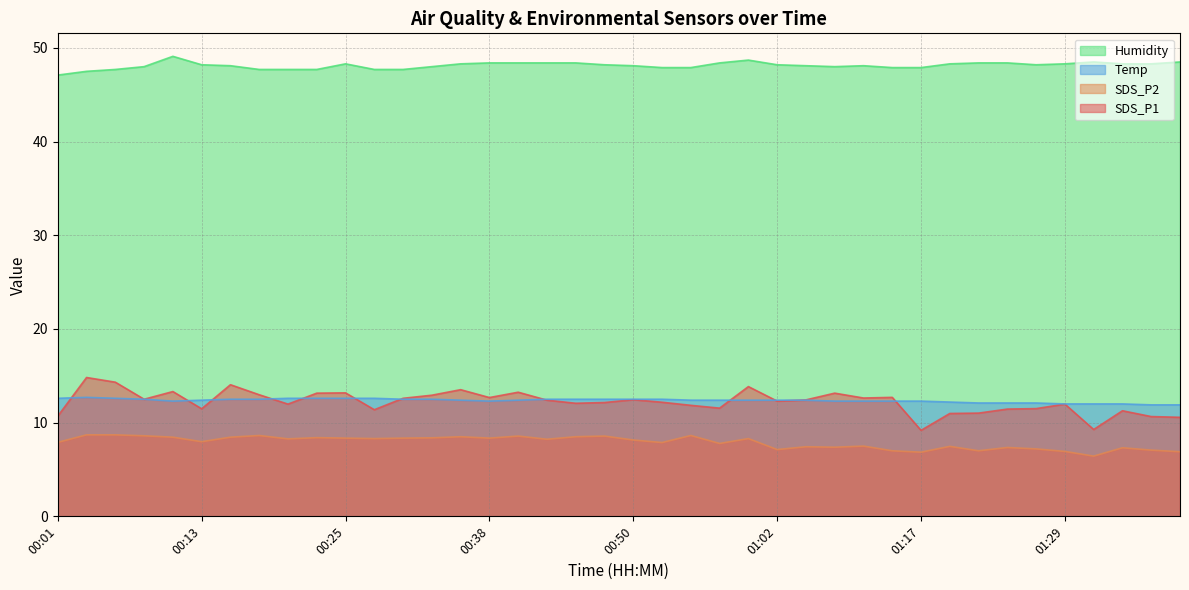

At which category does the chart reach its peak across all series?

00:11